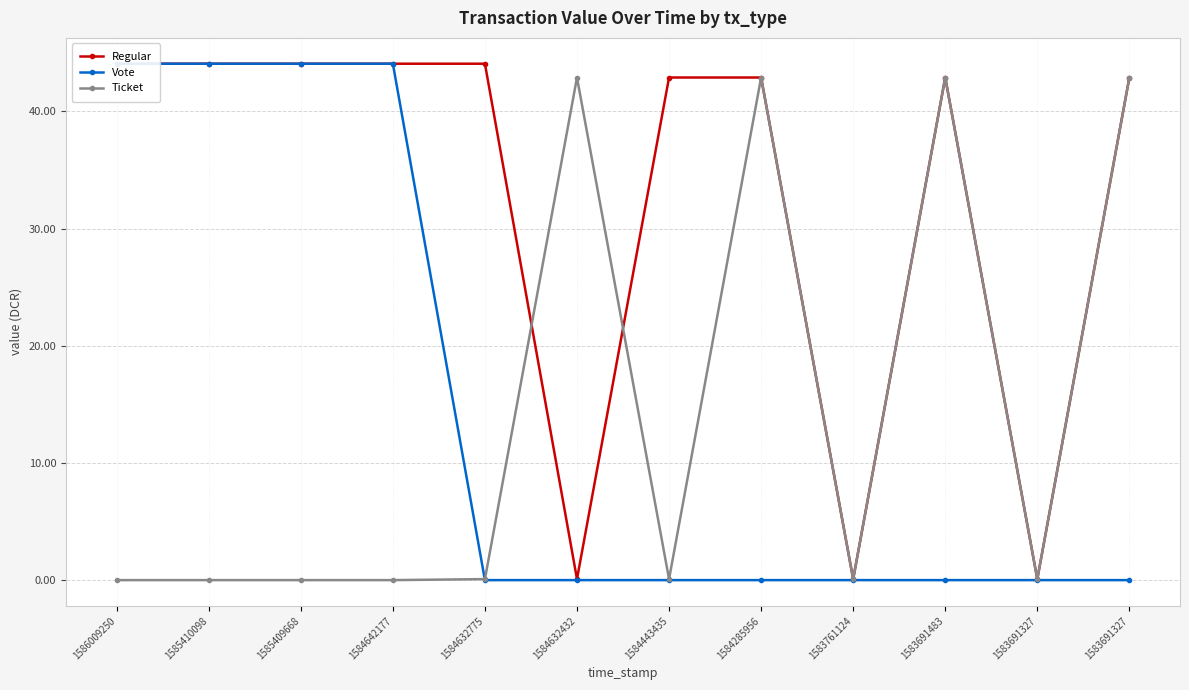

How many categories are shown in the chart?

12